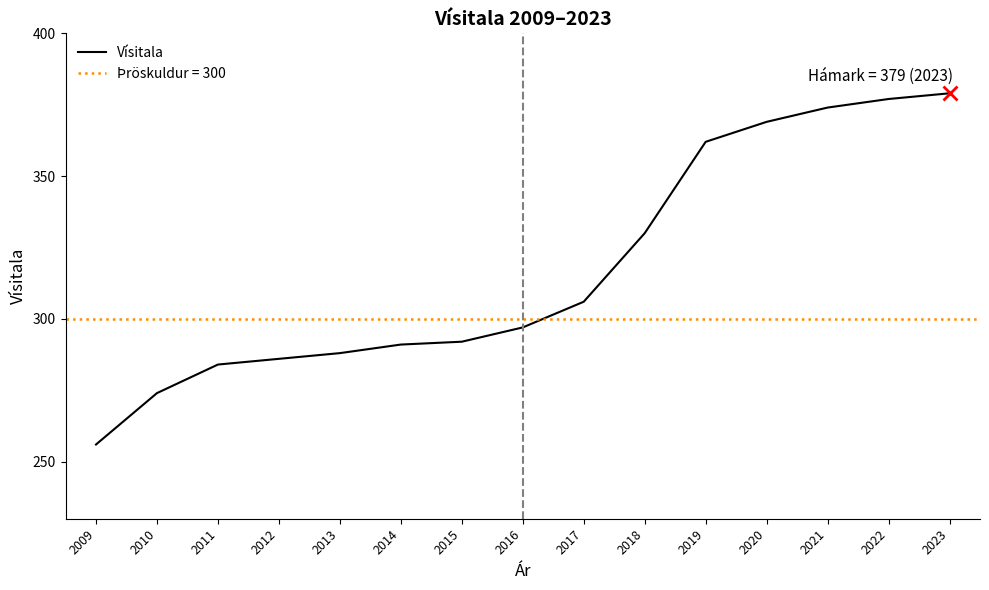

What is the difference between the maximum and minimum values?

123